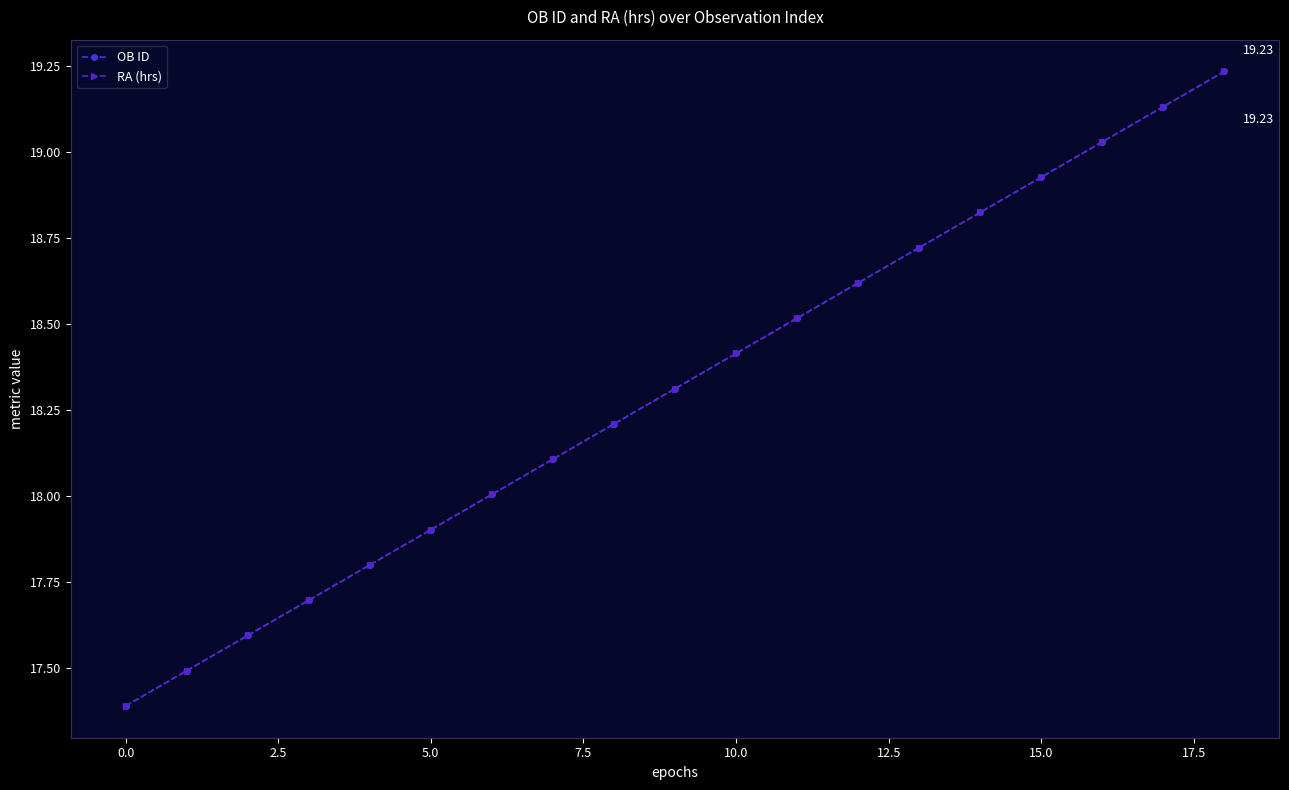

True or false: OB ID has more than 2 points higher than both neighbors.

False